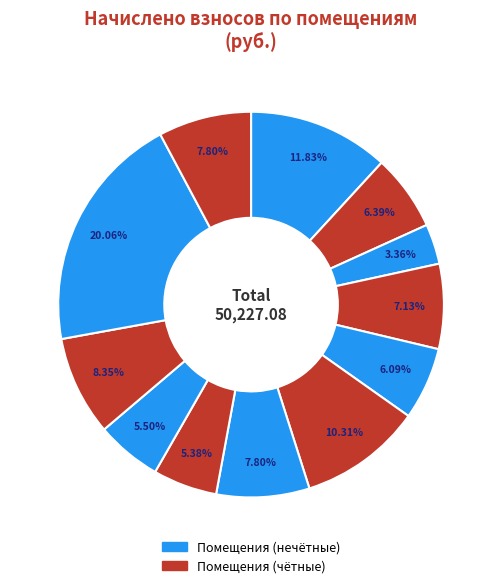

To the nearest percent, what is the difference between the largest and smallest slice percentages?

17%